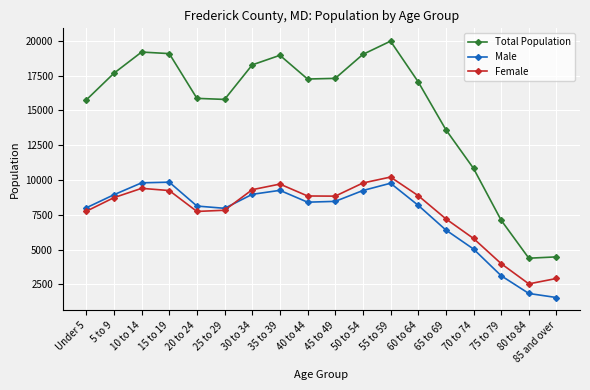

What is the label of the 17th point from the right?

5 to 9